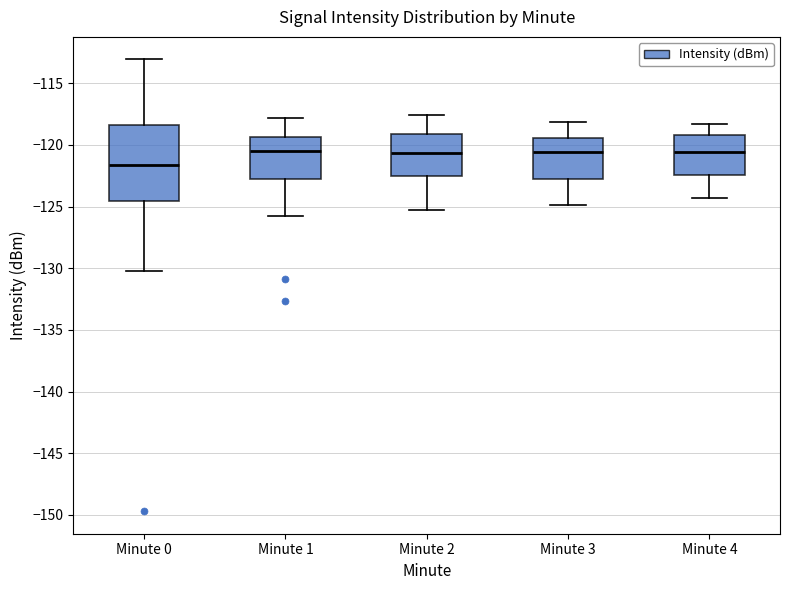

Reading left to right, read every box against the y-axis: the position of its median line, the range the box covers, and the ends of its whiskers. The values are not printed on the chart, so give them approximately, as read against the axis.

Minute 0: median -121.5, box -124.5 to -118.5, whiskers -130.0 to -113.0
Minute 1: median -120.5, box -122.5 to -119.5, whiskers -125.5 to -118.0
Minute 2: median -120.5, box -122.5 to -119.0, whiskers -125.5 to -117.5
Minute 3: median -120.5, box -123.0 to -119.5, whiskers -125.0 to -118.0
Minute 4: median -120.5, box -122.5 to -119.0, whiskers -124.5 to -118.5